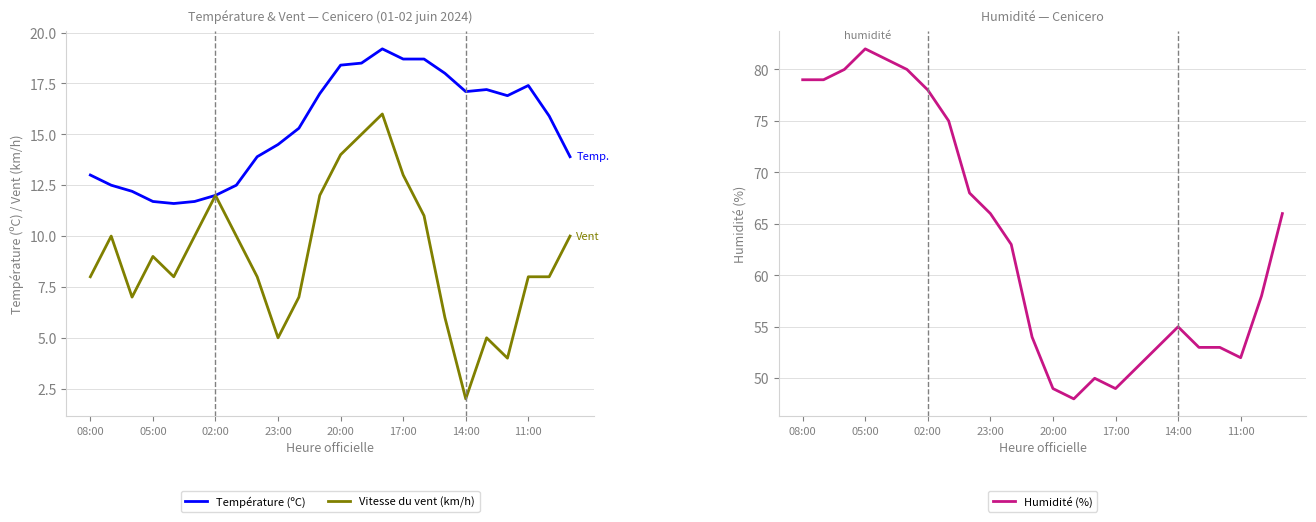

What is the maximum value shown in the chart?

82.0